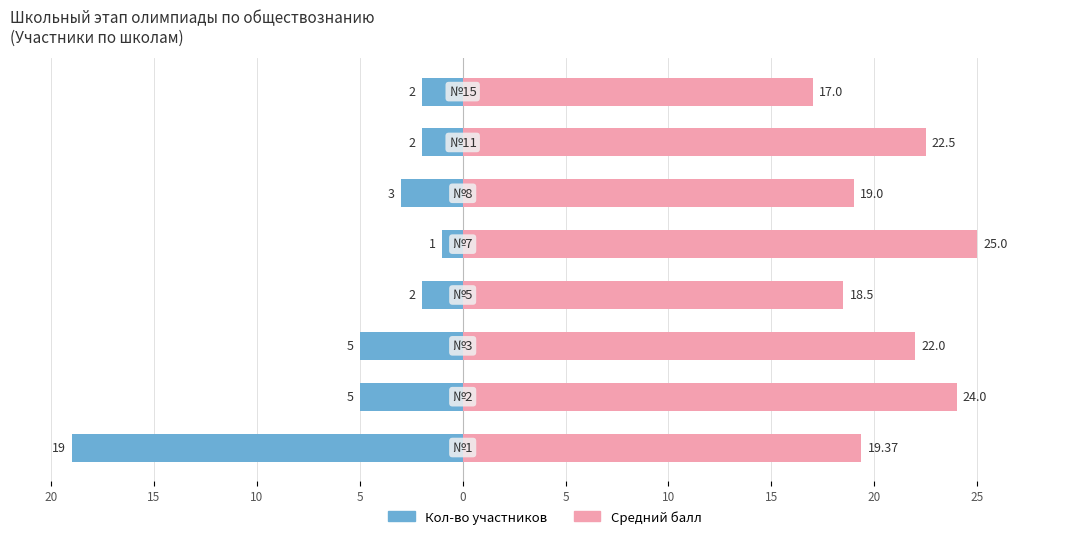

How many groups of bars are there?

8